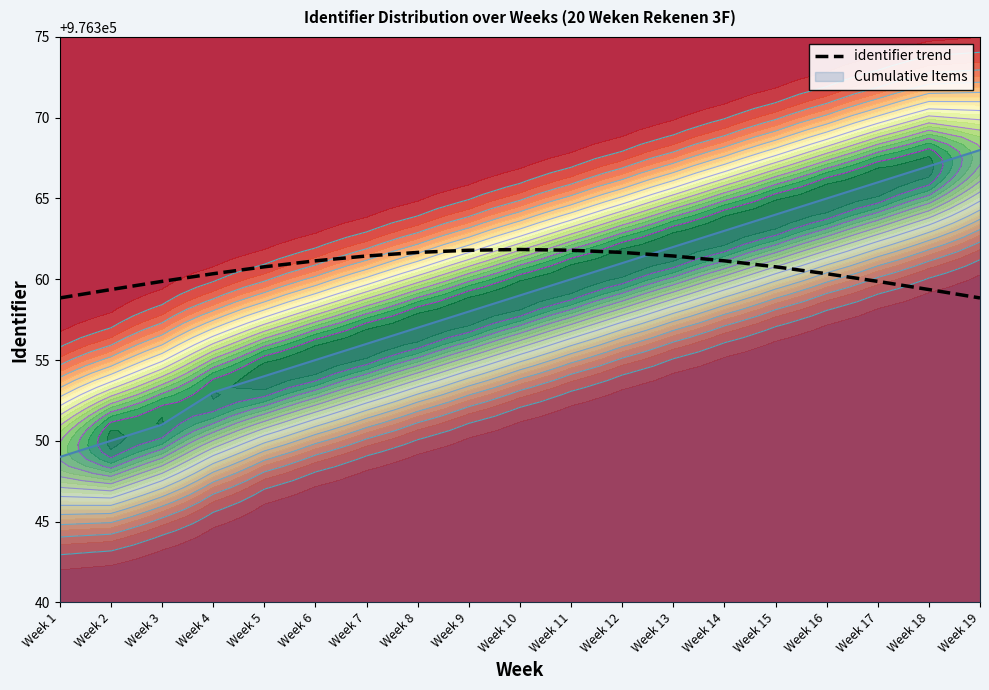

At which category does the data reach its first local peak?

Week 10